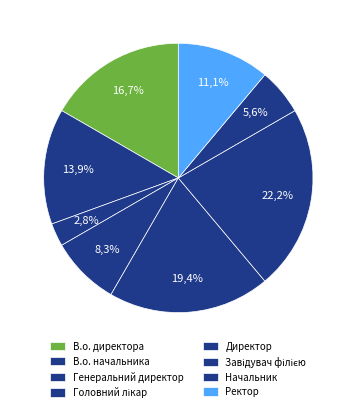

To the nearest percent, what is the average slice percentage?

12%